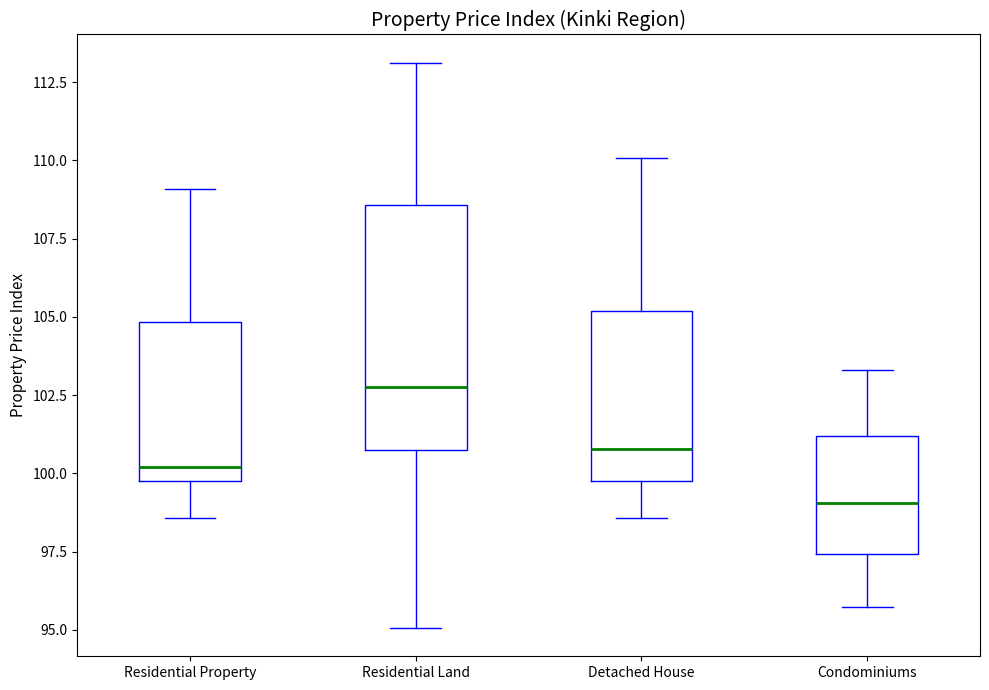

Reading left to right, transcribe this box plot: for each box, give where its median line is, the range the box spans, and where its two whiskers end, as read against the y-axis. The values are not printed on the chart, so give them approximately, as read against the axis.

Residential Property: median 100.0 (just above the box's lower edge), box 100.0 to 105.0, whiskers 98.5 to 109.0
Residential Land: median 103.0, box 101.0 to 108.5, whiskers 95.0 to 113.0
Detached House: median 101.0, box 100.0 to 105.0, whiskers 98.5 to 110.0
Condominiums: median 99.0, box 97.5 to 101.0, whiskers 95.5 to 103.5